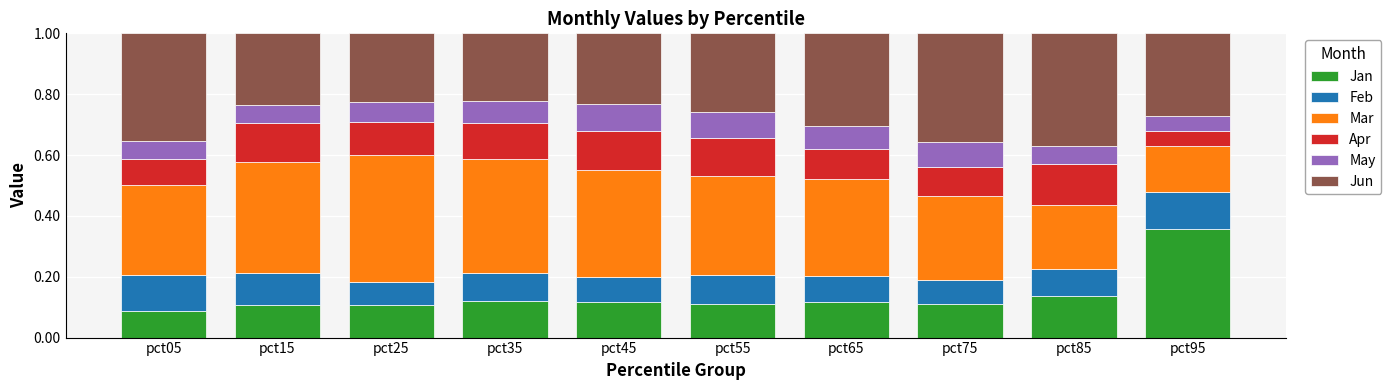

Which category has the lowest value in the Jan series?

pct05